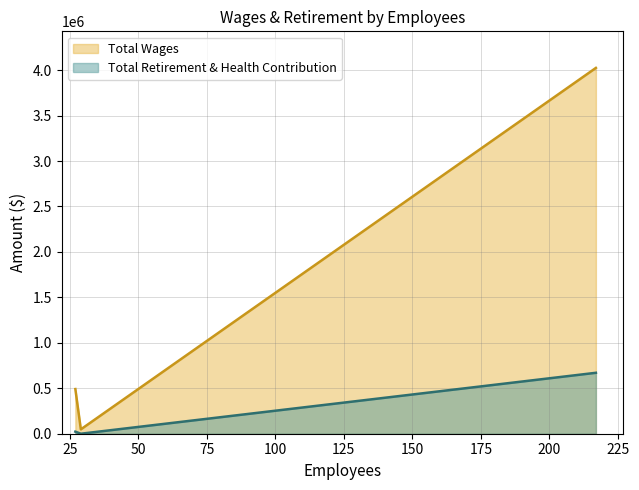

The value of Total Retirement & Health Contribution at 27 is 39445. True or false?

False